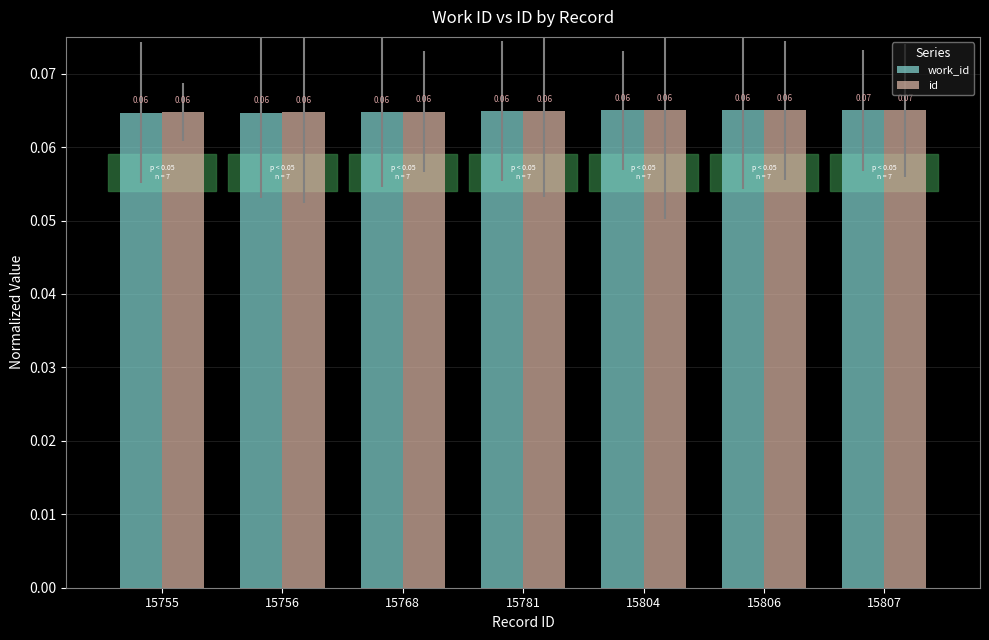

What are all the series names shown in the legend?

work_id, id